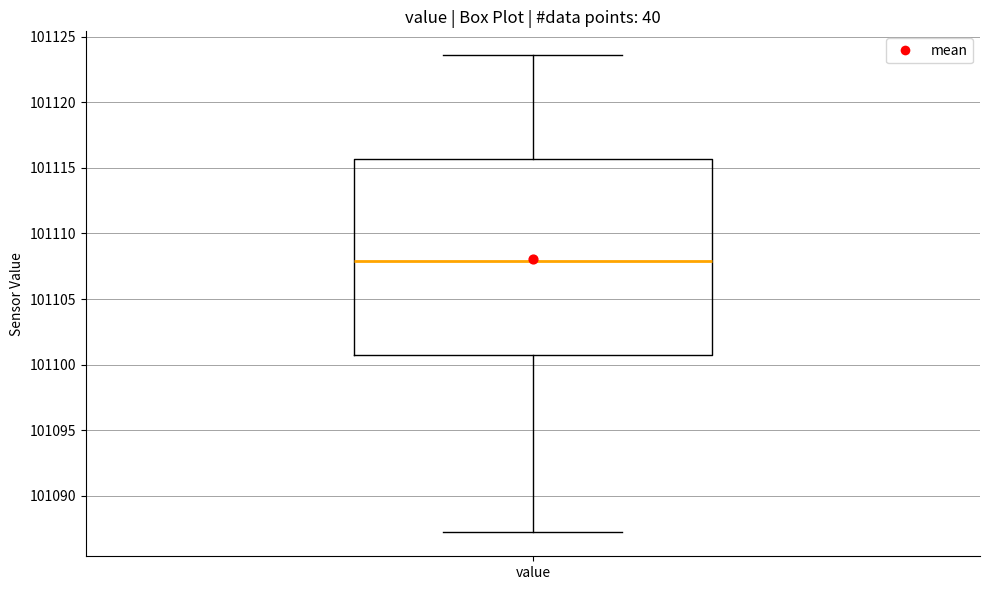

Where does the lower whisker of the box for value end on the y-axis? The values are not printed on the chart, so give them approximately, as read against the axis.

101087.0